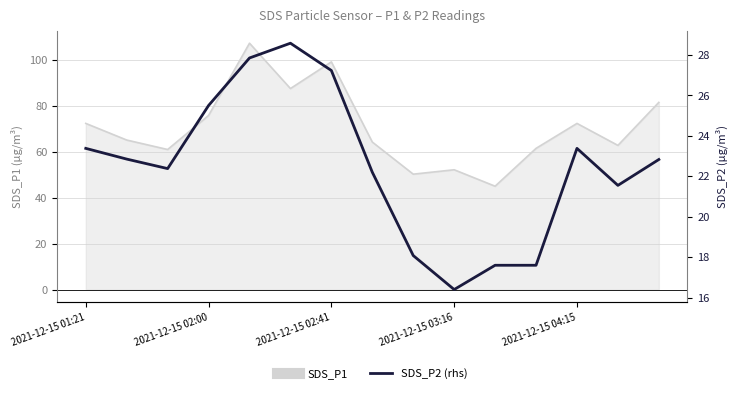

In SDS_P2 (rhs), how many points are higher than both neighbors (excluding endpoints)?

2